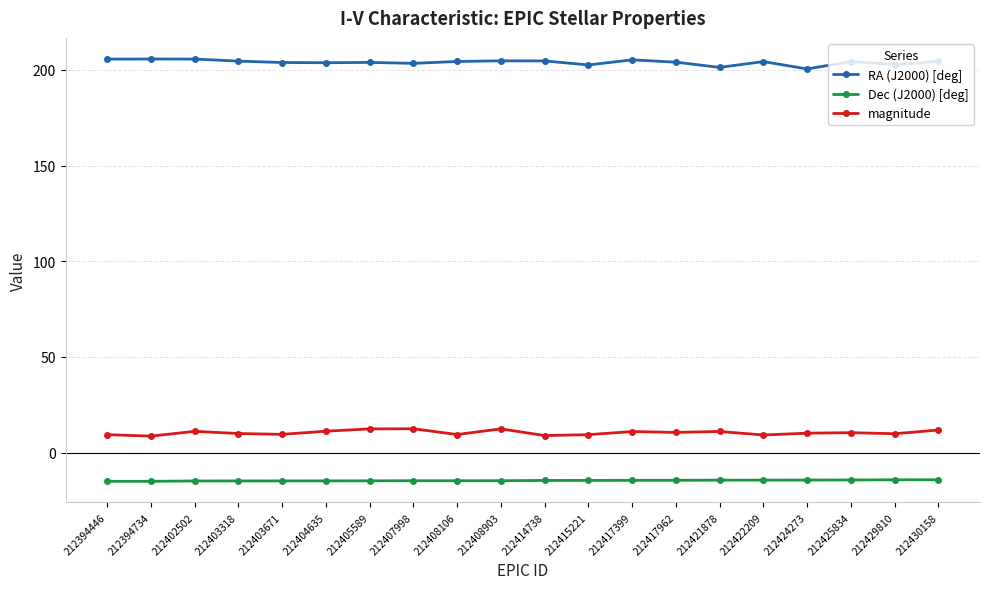

How many categories are shown in the chart?

20